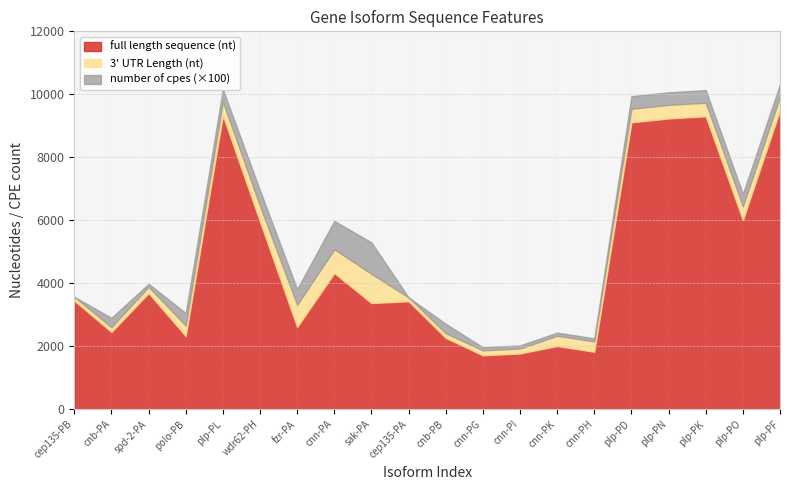

List the labels in order of full length sequence (nt) value, smallest first.

cnn-PG, cnn-PI, cnn-PH, cnn-PK, cnb-PB, polo-PB, cnb-PA, fzr-PA, sak-PA, cep135-PA, cep135-PB, spd-2-PA, cnn-PA, wdr62-PH, plp-PO, plp-PD, plp-PN, plp-PK, plp-PL, plp-PF